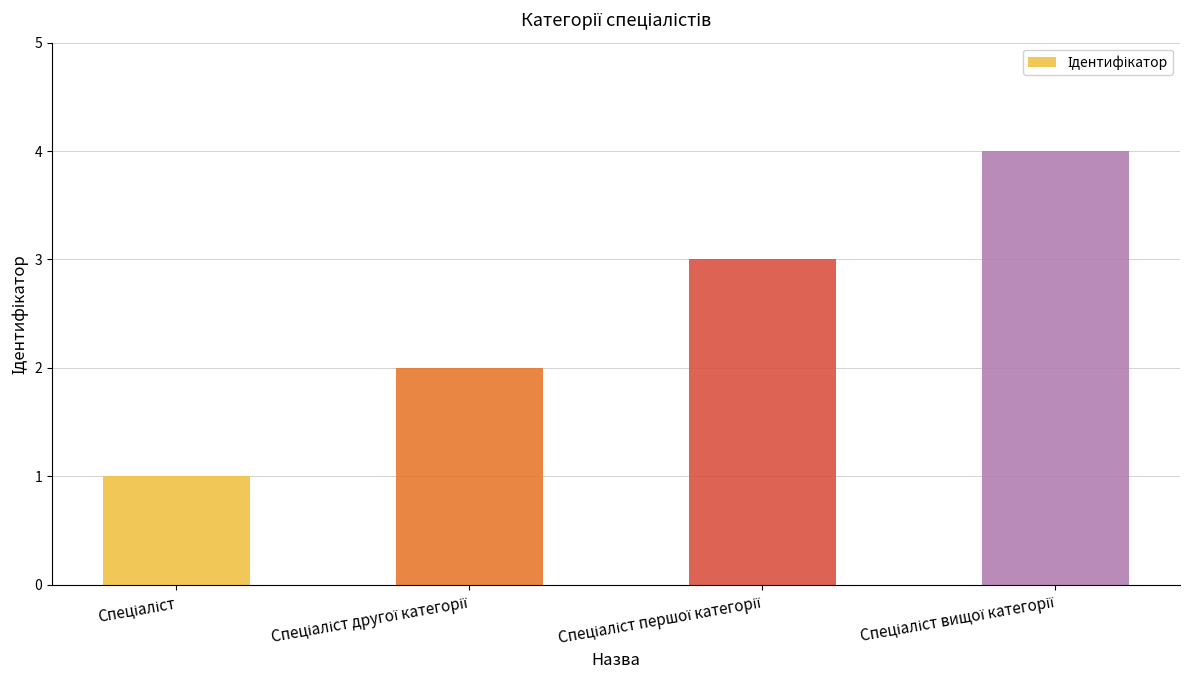

What is the maximum value shown in the chart?

4